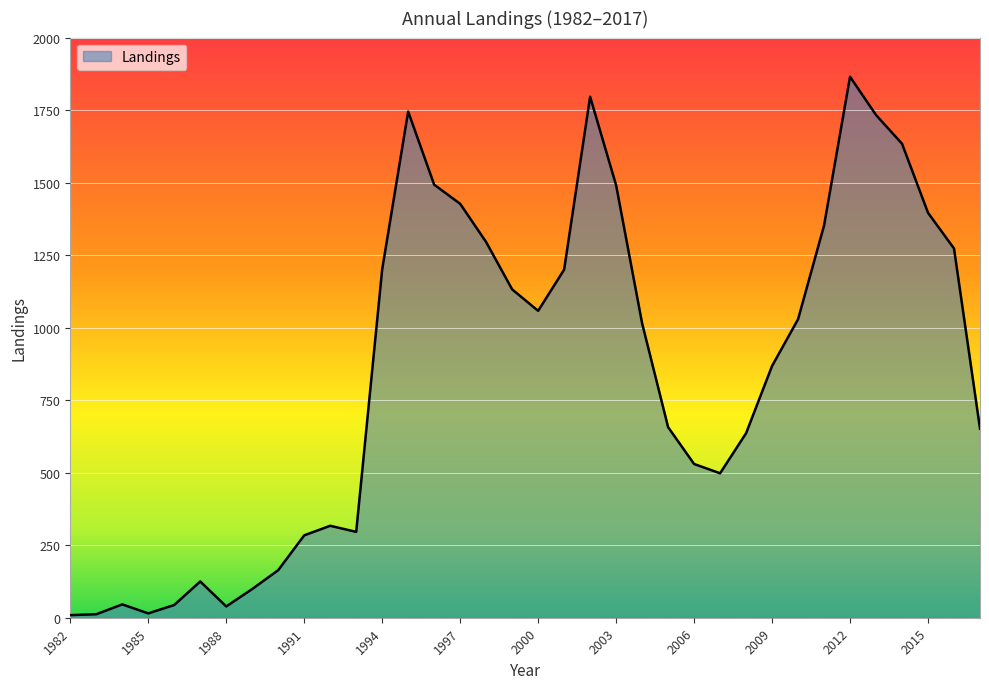

How many values are below 1015?

18